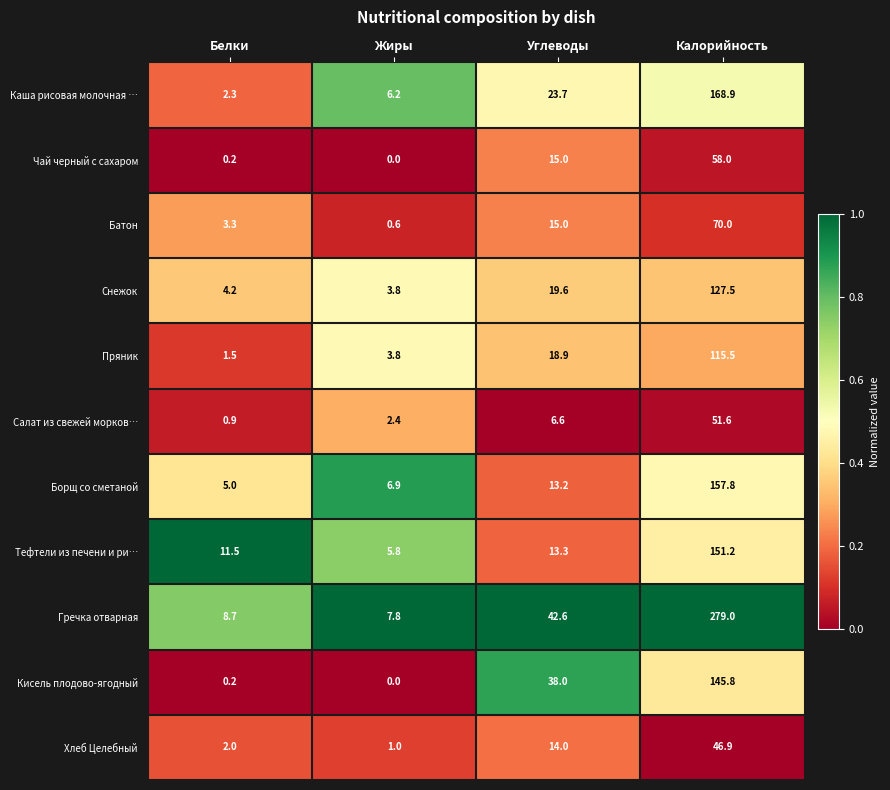

What is the sum of the Каша рисовая молочная … values at Углеводы and Жиры?

29.9